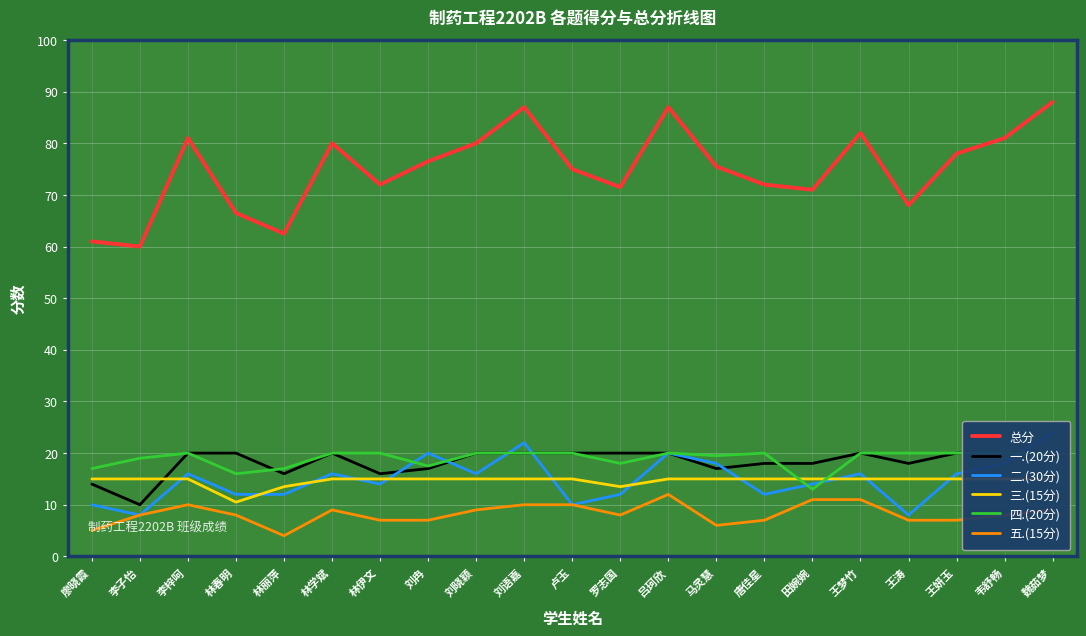

At which category does 一.(20分) reach its first local peak?

林学斌